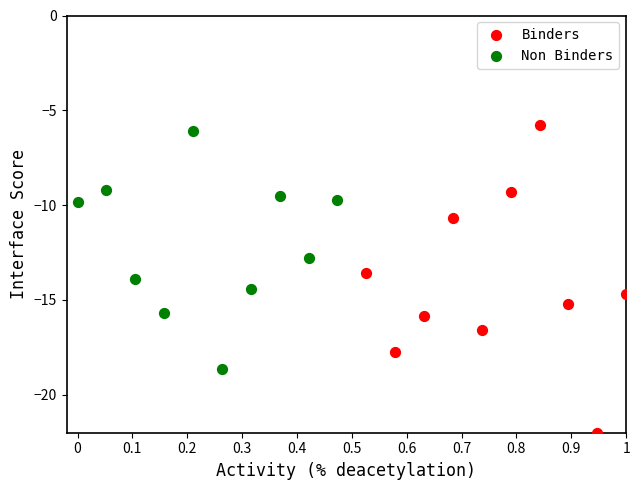

Which series contains the highest Y value?

Binders